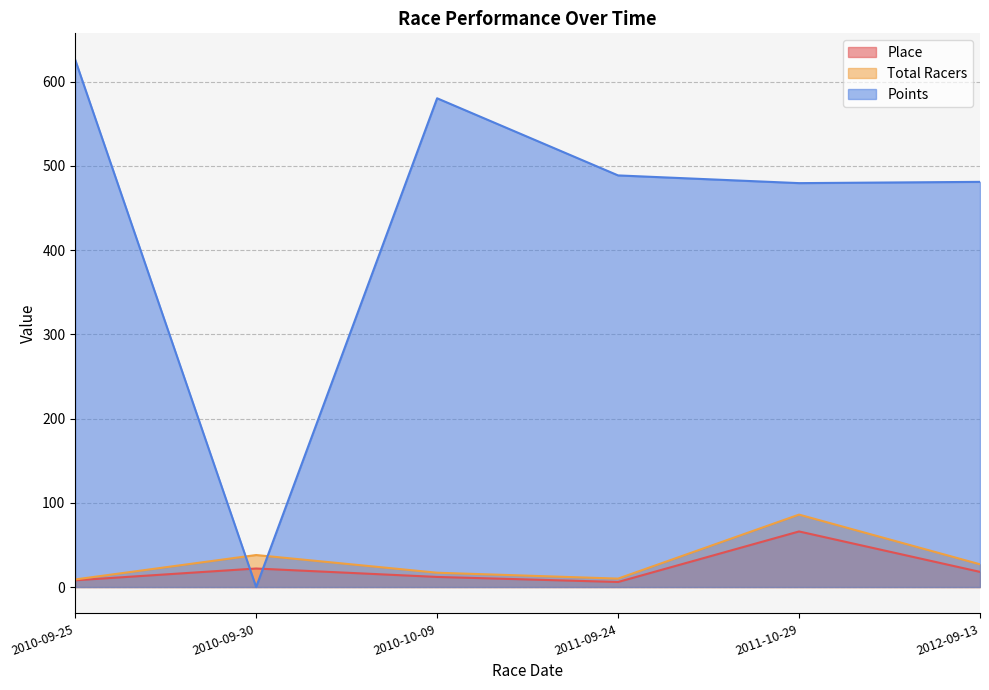

What is the sum of all Place values?

132.0